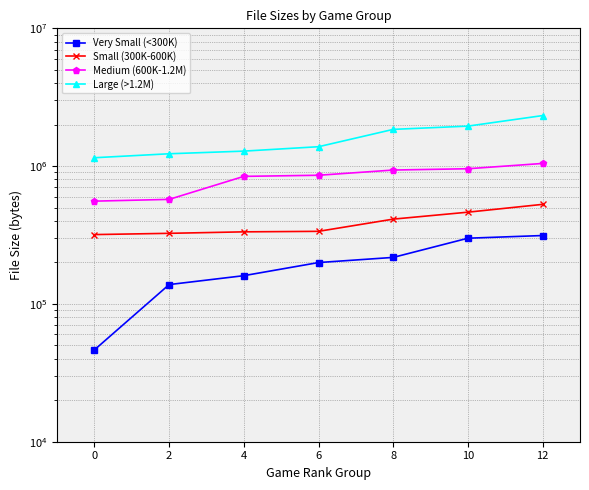

True or false: Small (300K-600K) has more than 2 interior local peaks.

False